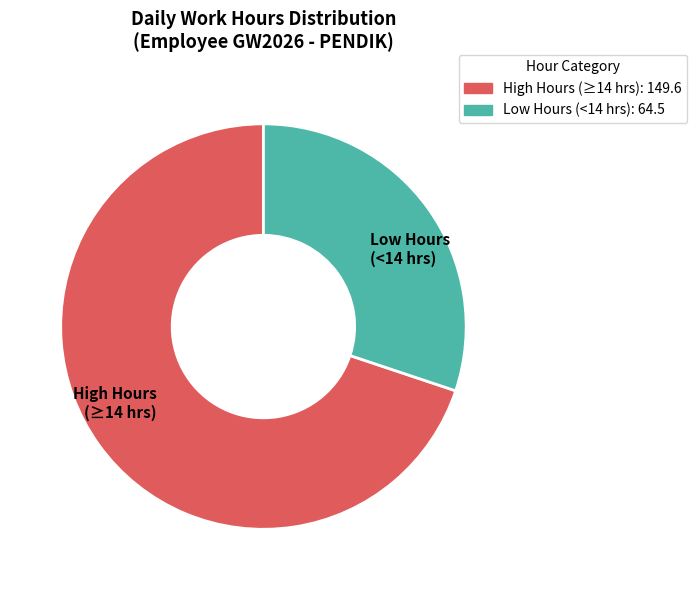

How many segments does this pie chart have?

2